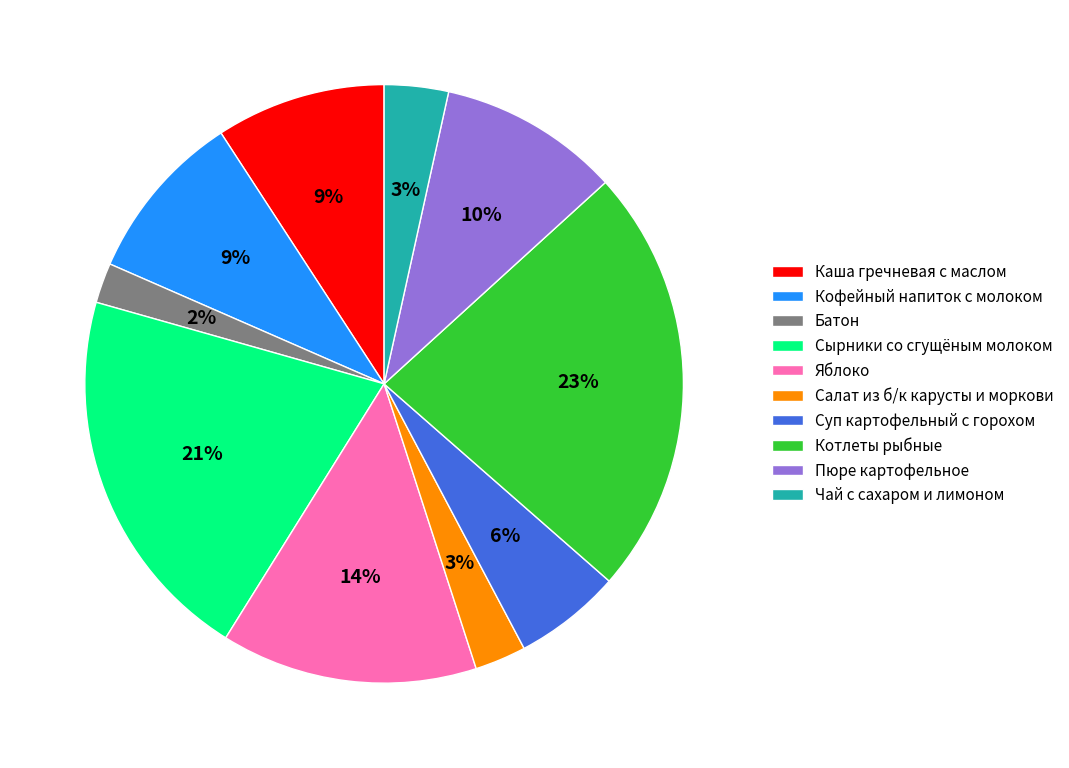

To the nearest percent, what is the difference between the largest and smallest slice percentages?

21%